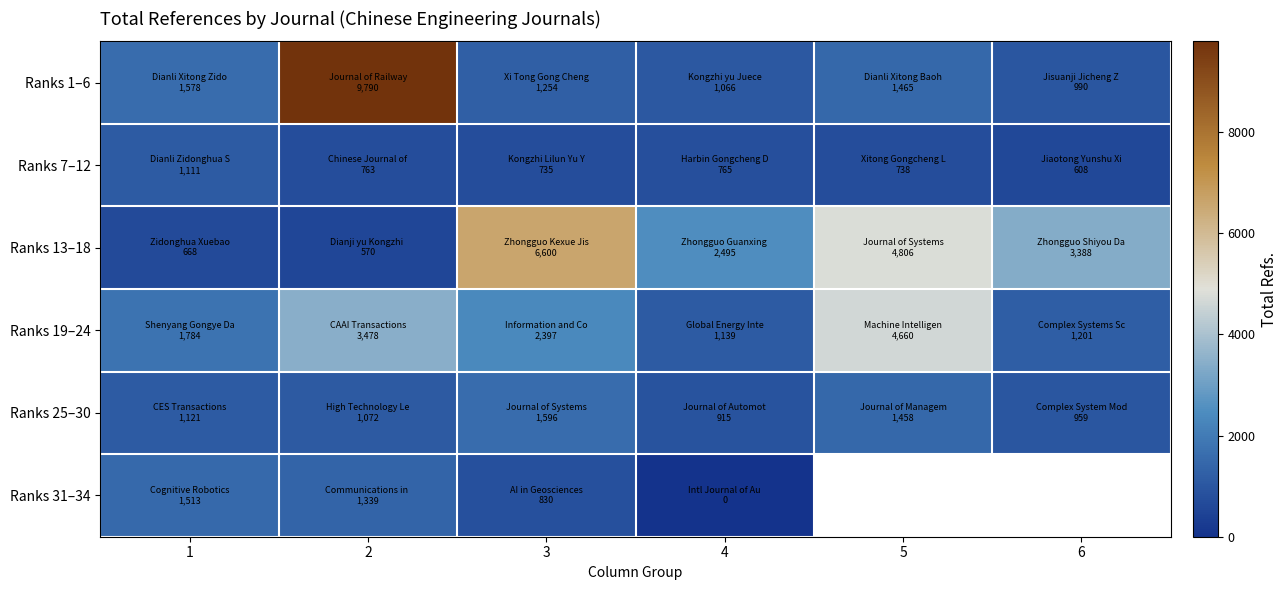

Between 5 and 2, which is larger?

2